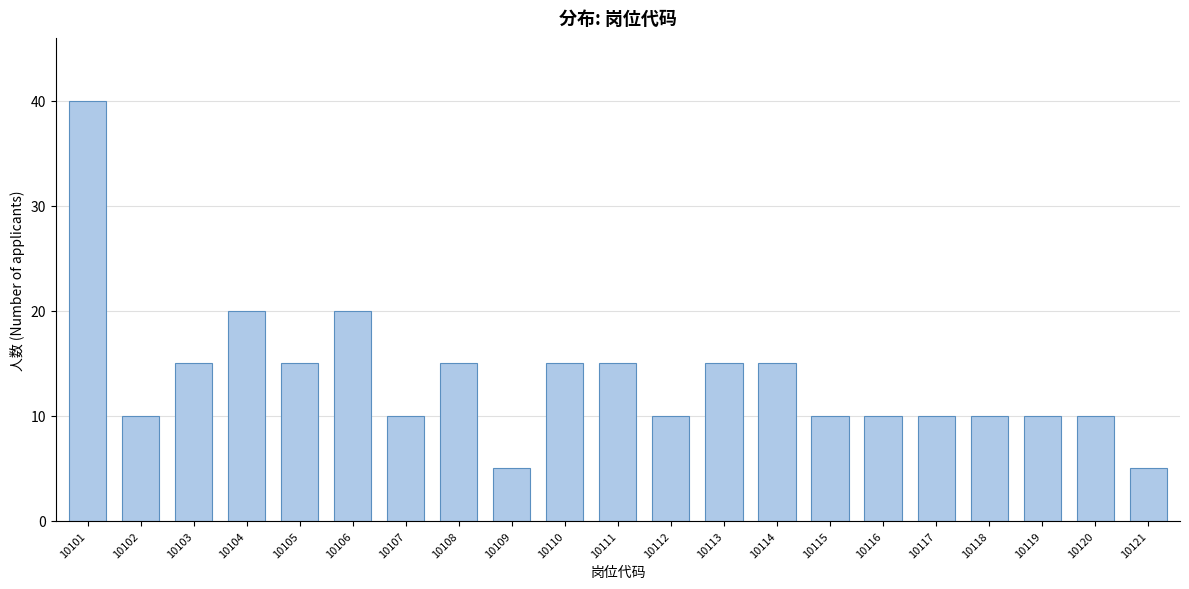

Reading right to left, list all the values displayed in this chart.

10121=5	10120=10	10119=10	10118=10	10117=10	10116=10	10115=10	10114=15	10113=15	10112=10	10111=15	10110=15	10109=5	10108=15	10107=10	10106=20	10105=15	10104=20	10103=15	10102=10	10101=40